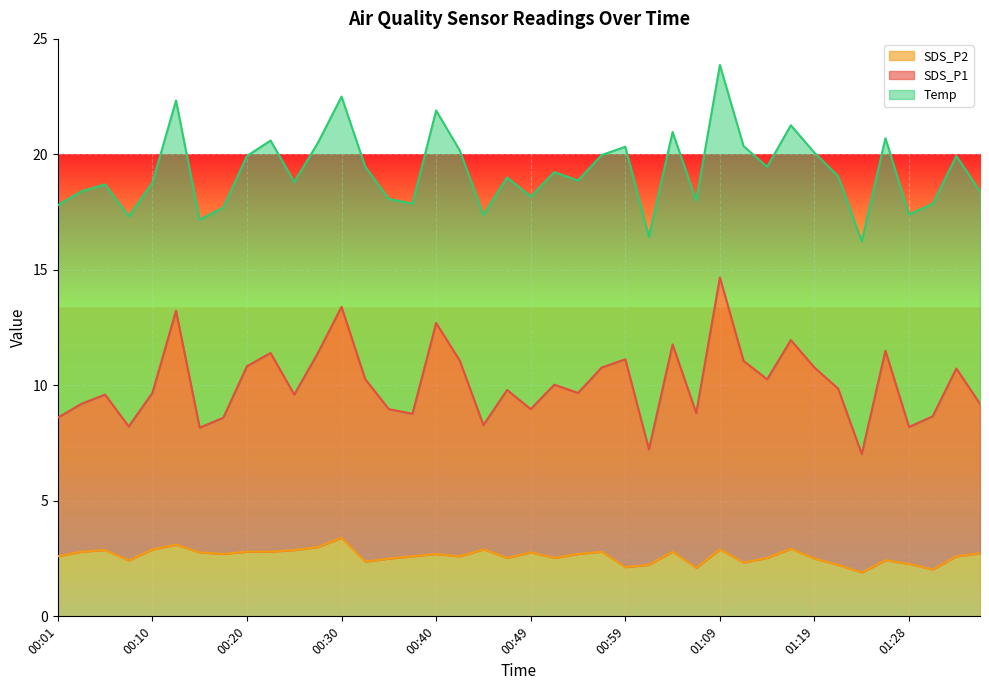

What is the lowest value of the SDS_P2 series?

1.9